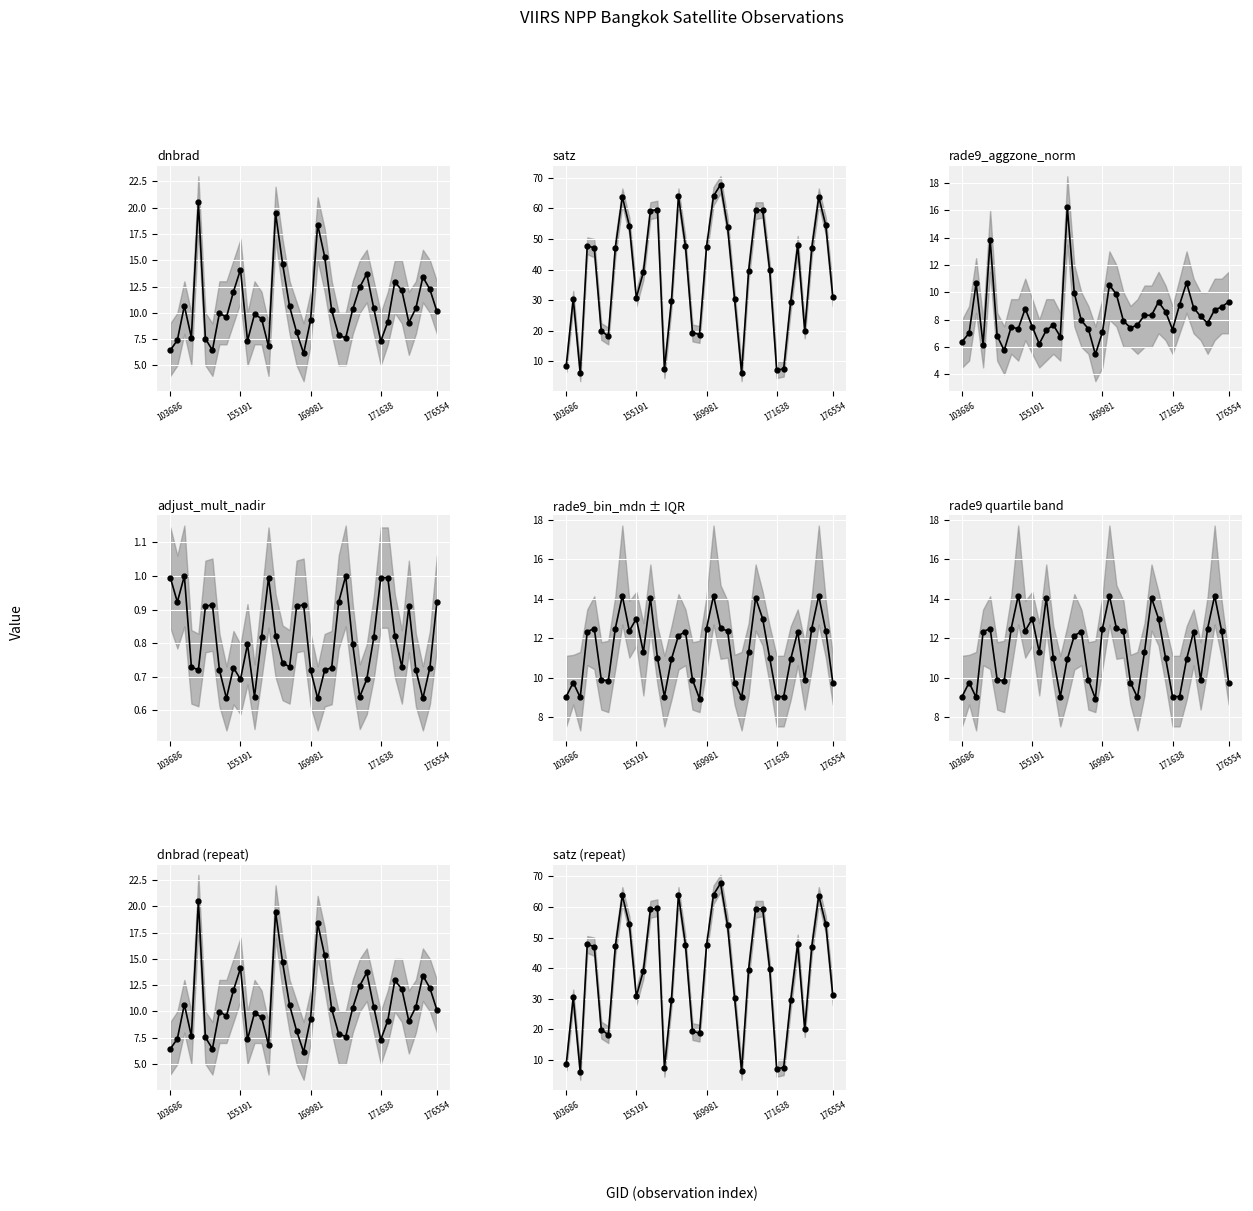

List the labels in order of rade9_bin_mdn value, largest first.

154803, 170155, 176155, 155739, 171079, 155191, 171271, 170168, 148741, 154607, 169981, 175964, 155011, 170350, 176359, 145028, 169440, 175388, 169262, 155557, 170898, 155937, 171454, 156479, 174800, 154213, 169621, 175577, 154406, 143043, 170531, 176554, 103686, 156294, 171638, 174612, 143237, 170716, 169799